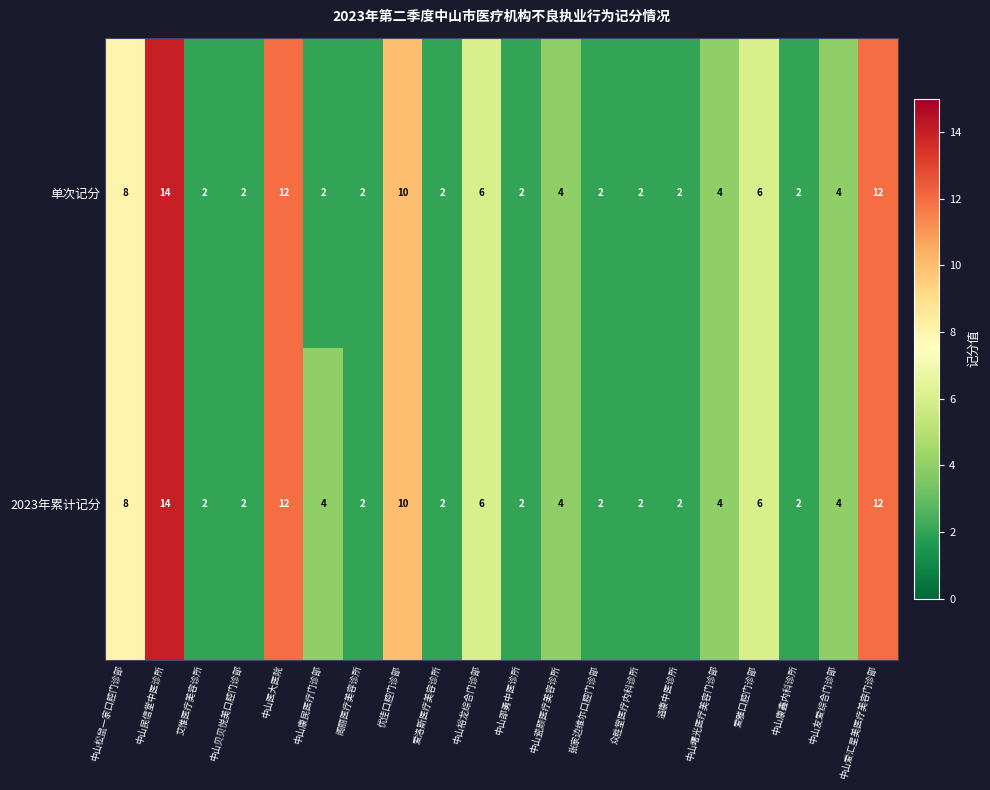

The value of 单次记分 at 张家边维尔口腔门诊部 is 2. True or false?

True